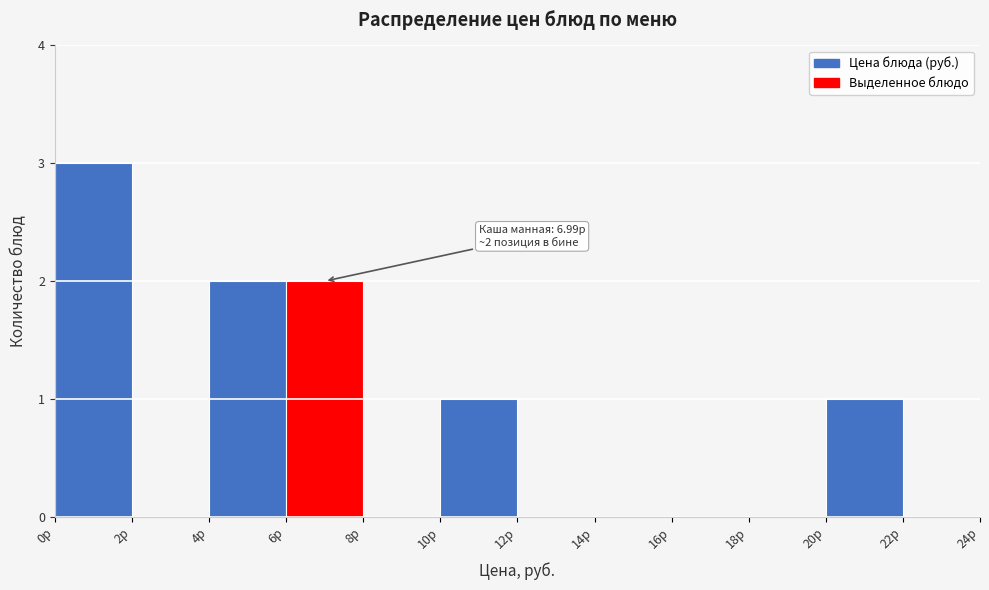

Which range on the x-axis has the tallest bar?

0 to 2